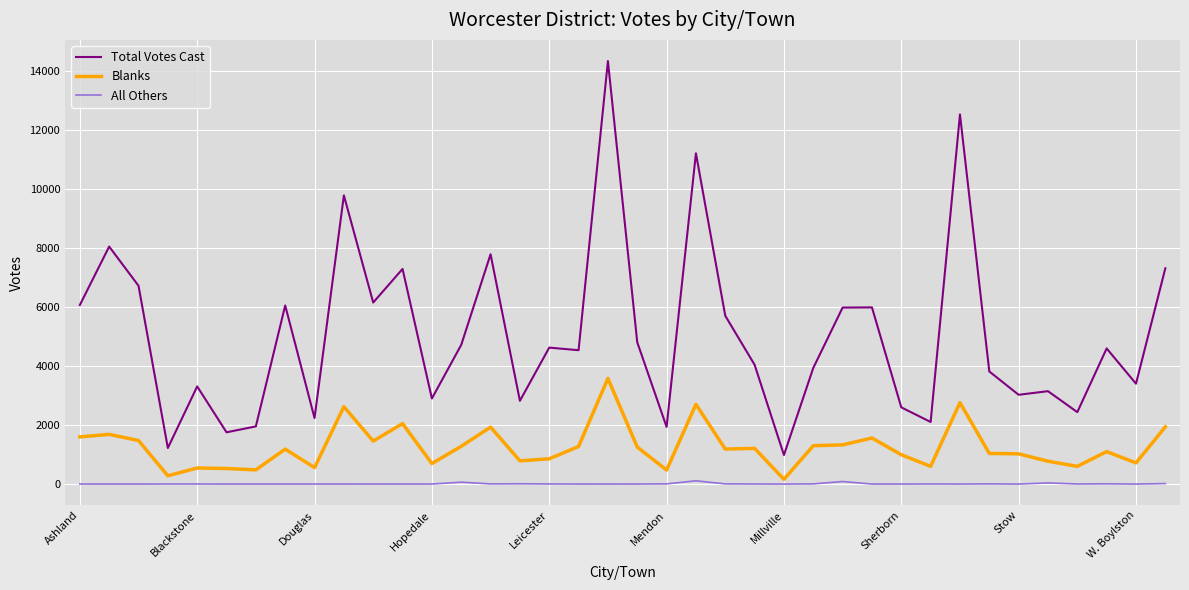

What is the greatest value displayed?

14346